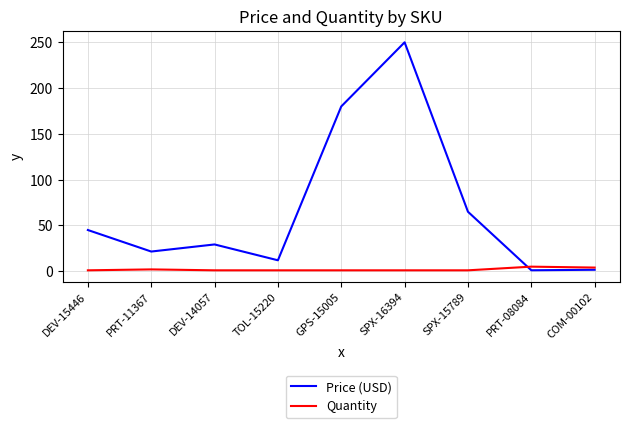

Count the Quantity values in the range 1 to 2.

7